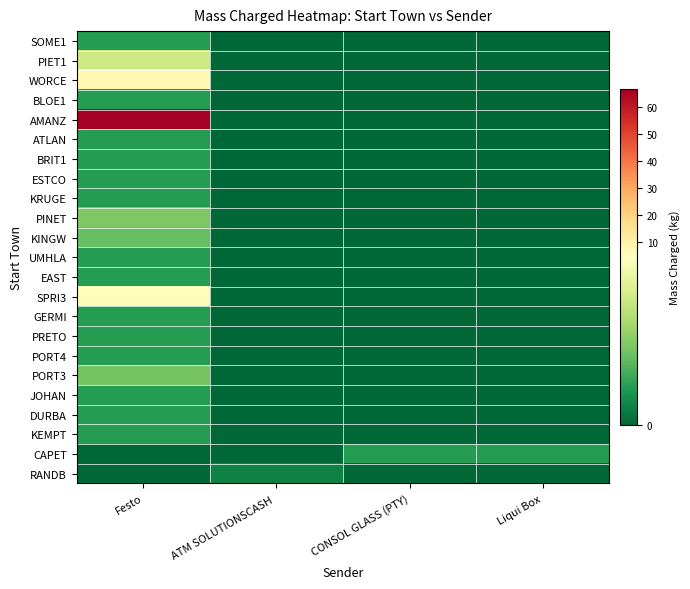

Rank the series by their maximum value, from lowest to highest.

RANDB, CAPET, KEMPT, DURBA, JOHAN, PORT4, PRETO, GERMI, EAST, UMHLA, KRUGE, ESTCO, BRIT1, ATLAN, BLOE1, SOME1, KINGW, PORT3, PINET, PIET1, SPRI3, WORCE, AMANZ